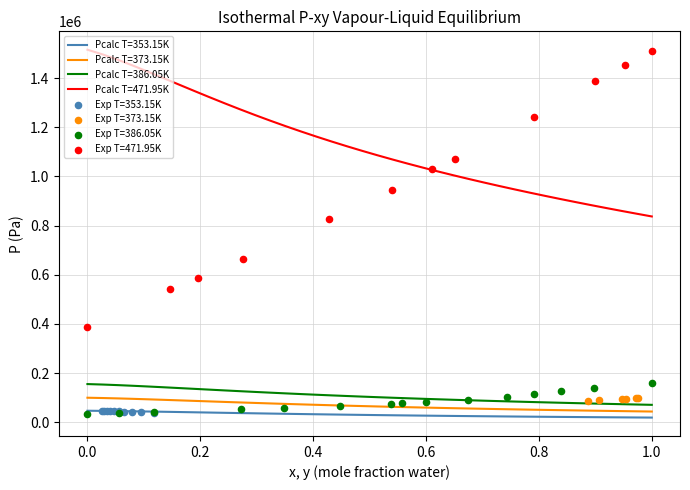

True or false: Pcalc T=353.15K and Pcalc T=386.05K intersect in this chart.

False